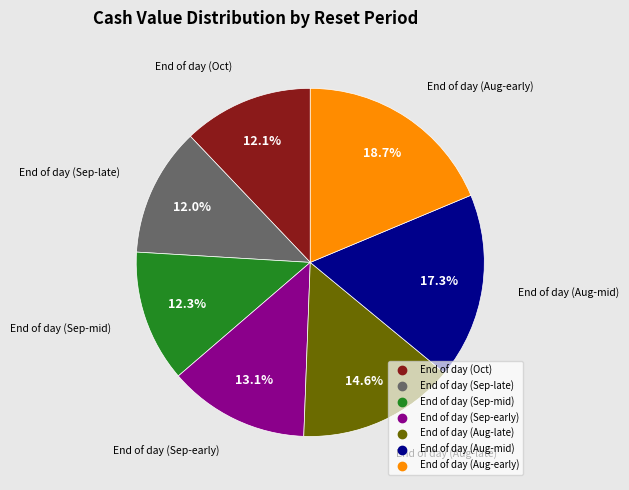

Is there a majority slice in this chart?

No